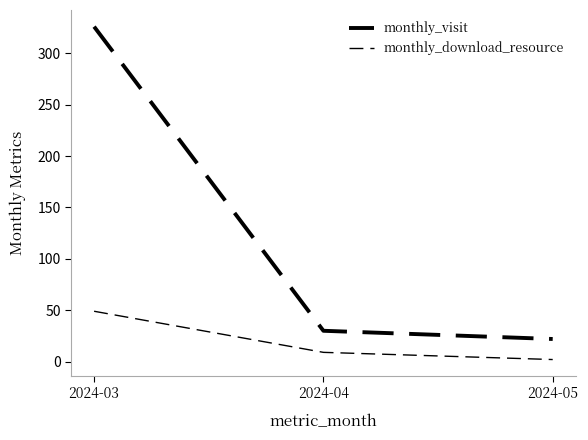

Which category has the highest value in the monthly_download_resource series?

2024-03